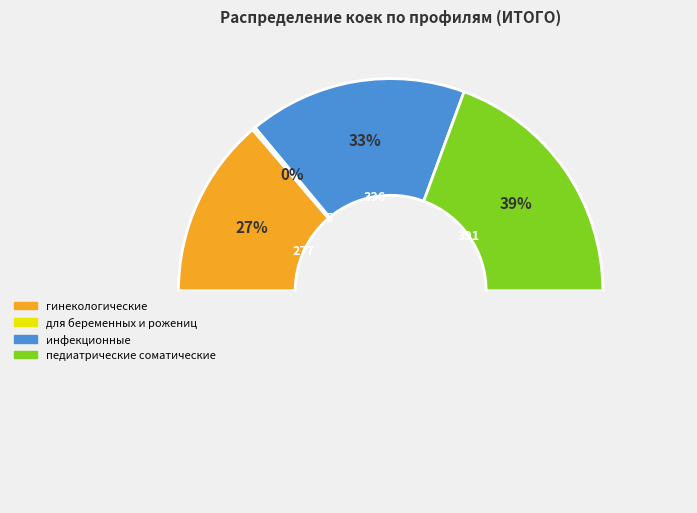

What is the largest slice in the pie chart?

педиатрические соматические